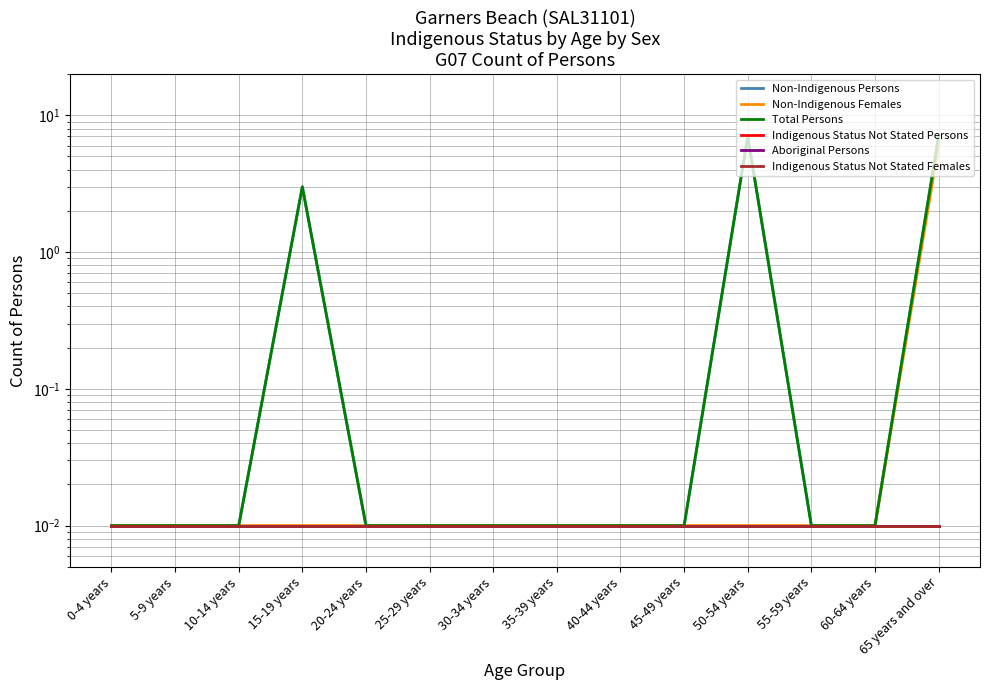

List the series in order of their peak value, lowest first.

Indigenous Status Not Stated Persons, Aboriginal Persons, Indigenous Status Not Stated Females, Non-Indigenous Females, Non-Indigenous Persons, Total Persons